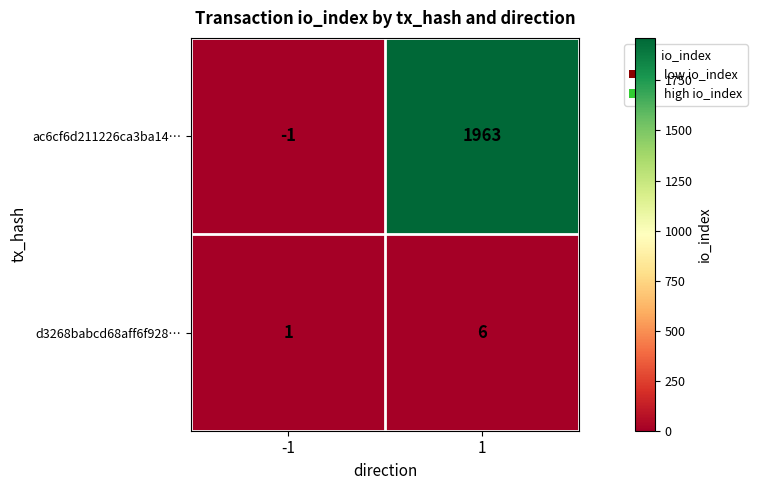

Is it true that d3268babcd68aff6f928… equals 1 at -1?

True